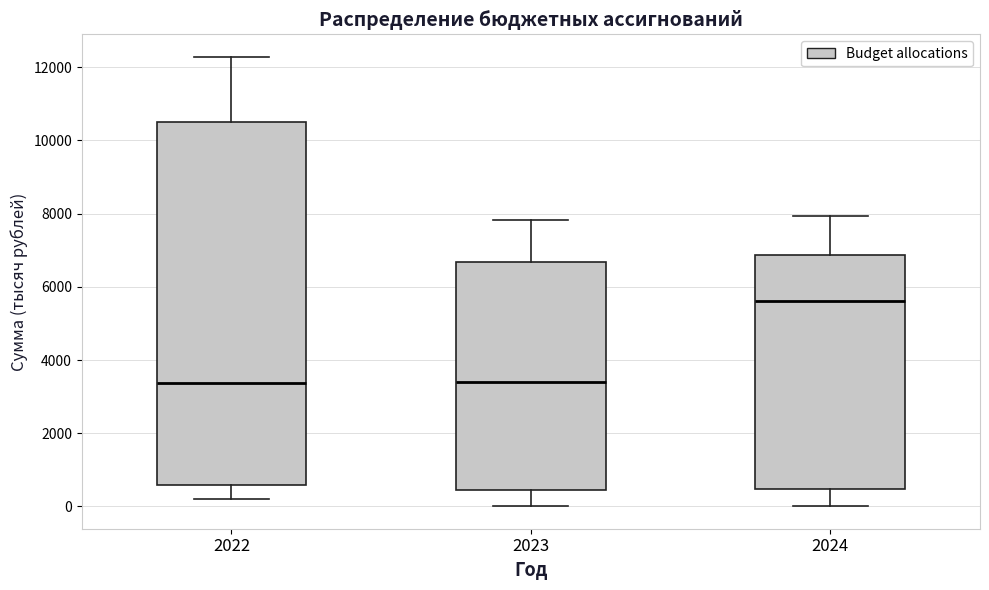

Which box's median line is the highest?

2024